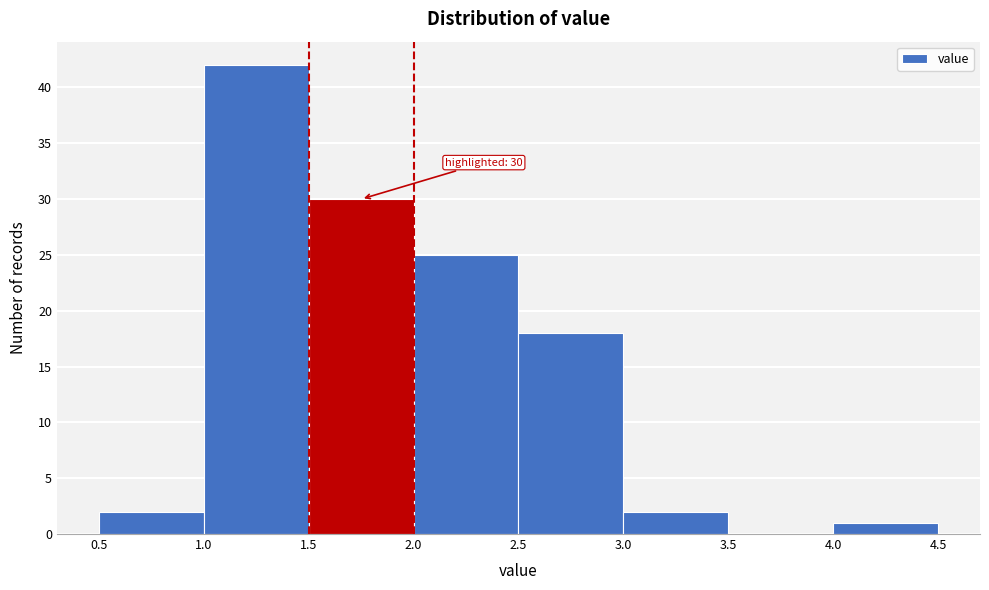

Which range on the x-axis has the tallest bar?

1.0 to 1.5